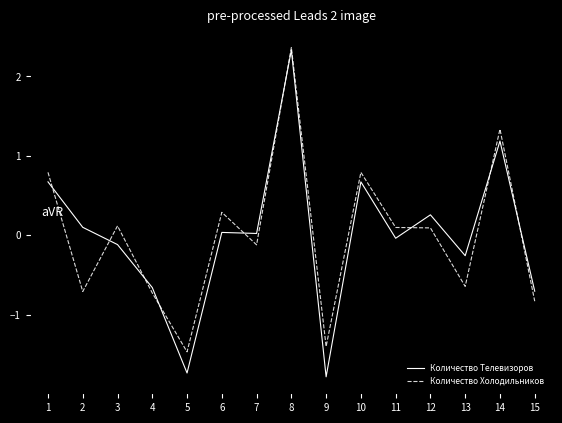

Which series has the largest range (max minus min)?

Количество Телевизоров